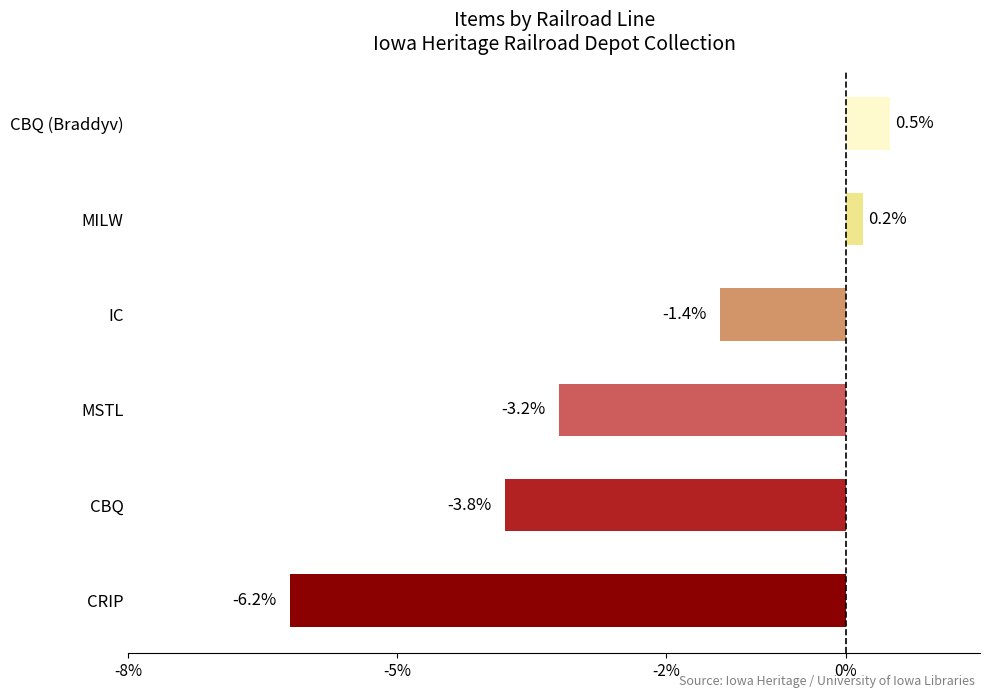

At which label is the value closest to -2?

IC